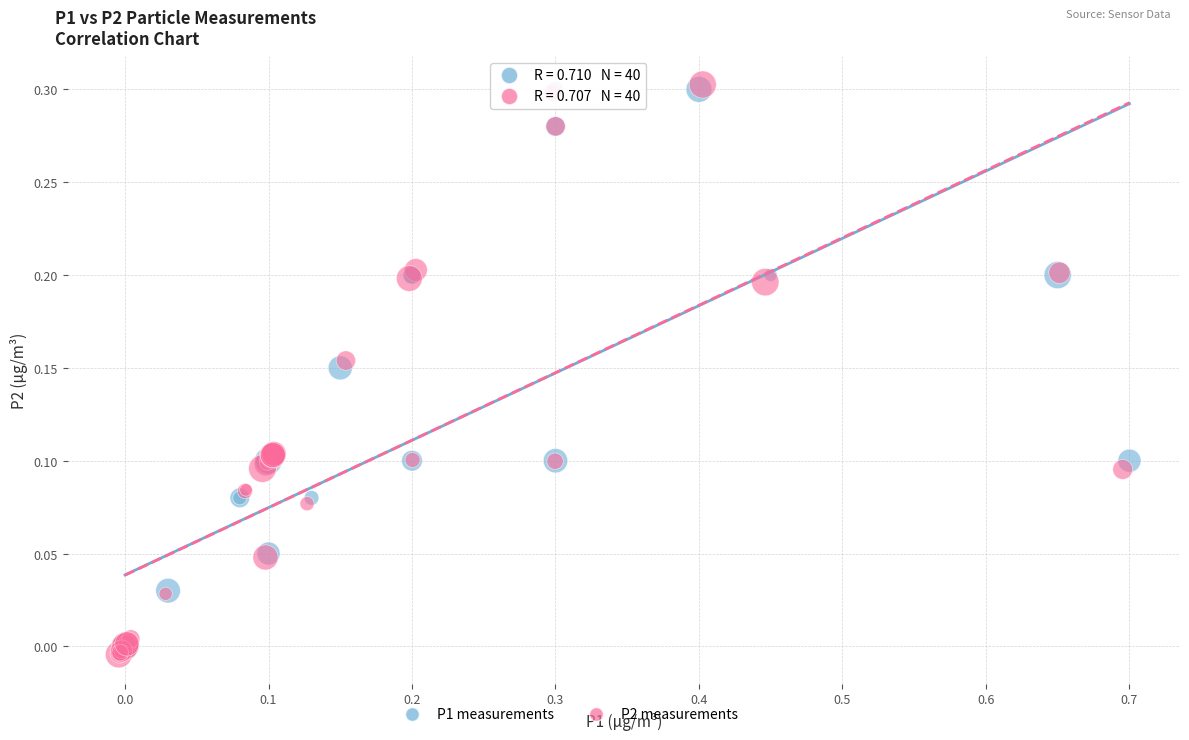

Which series has the largest Y range (max minus min)?

P2 measurements